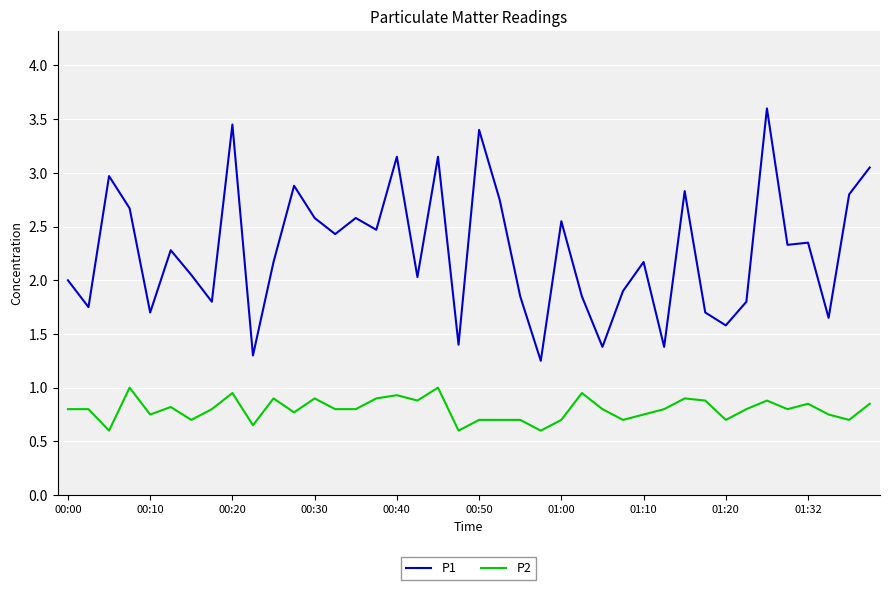

Does the chart have visible grid lines?

Yes